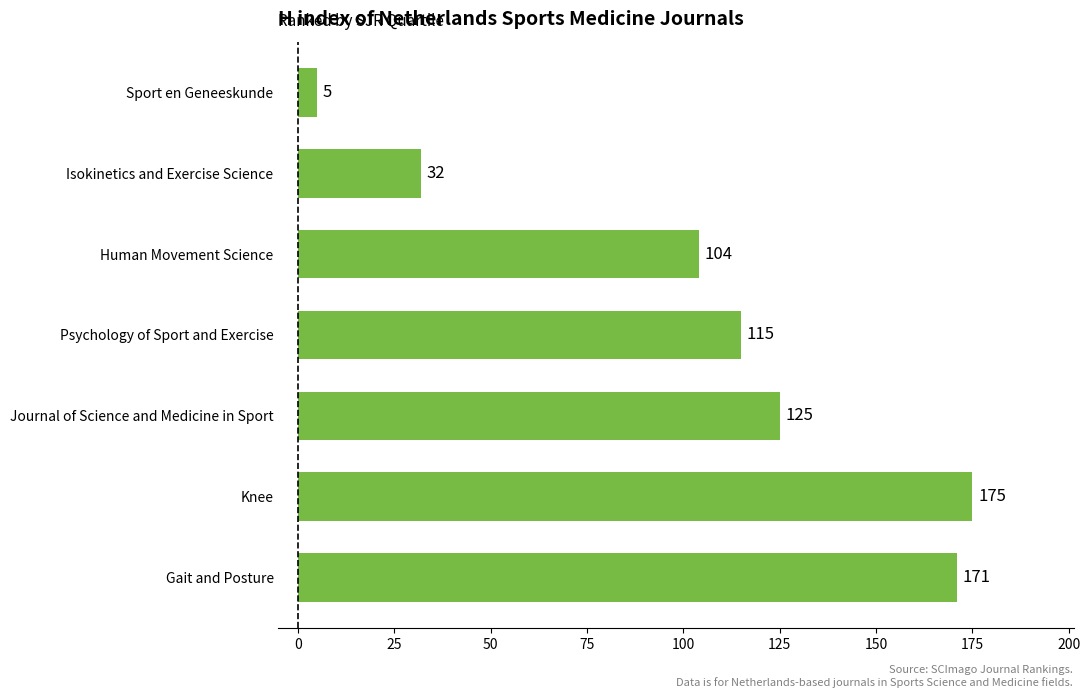

Reading bottom to top, extract all data points from this chart.

Gait and Posture=171	Knee=175	Journal of Science and Medicine in Sport=125	Psychology of Sport and Exercise=115	Human Movement Science=104	Isokinetics and Exercise Science=32	Sport en Geneeskunde=5